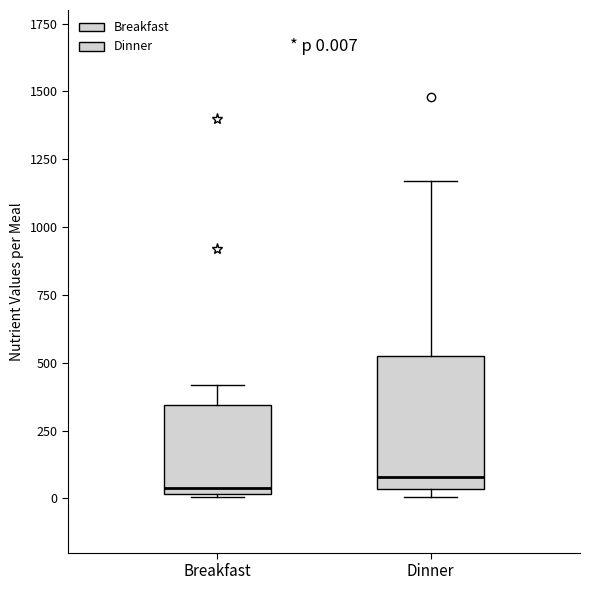

Comparing the boxes themselves (not the whiskers), which one is the tallest?

Dinner